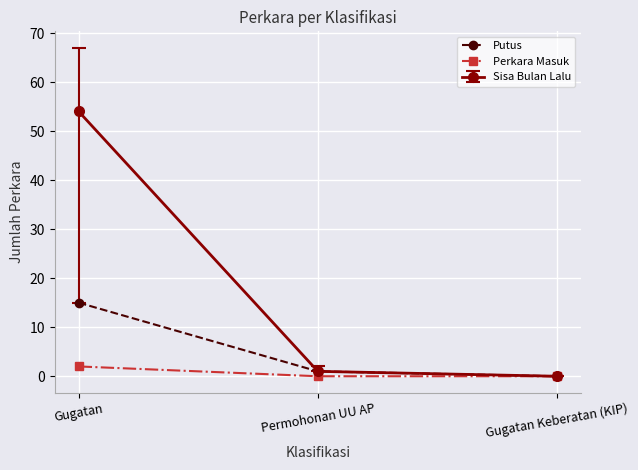

Rank the categories by Putus value from lowest to highest.

Gugatan Keberatan (KIP), Permohonan UU AP, Gugatan